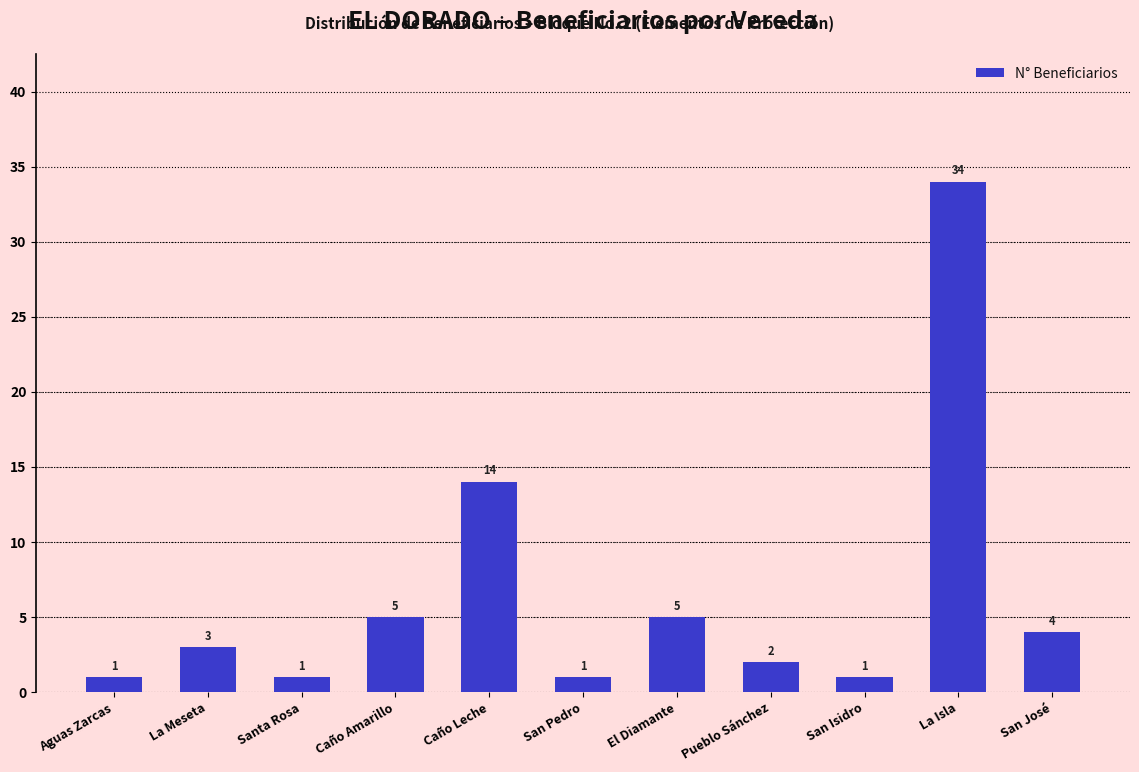

What is the difference between the values at San Isidro and La Meseta?

2